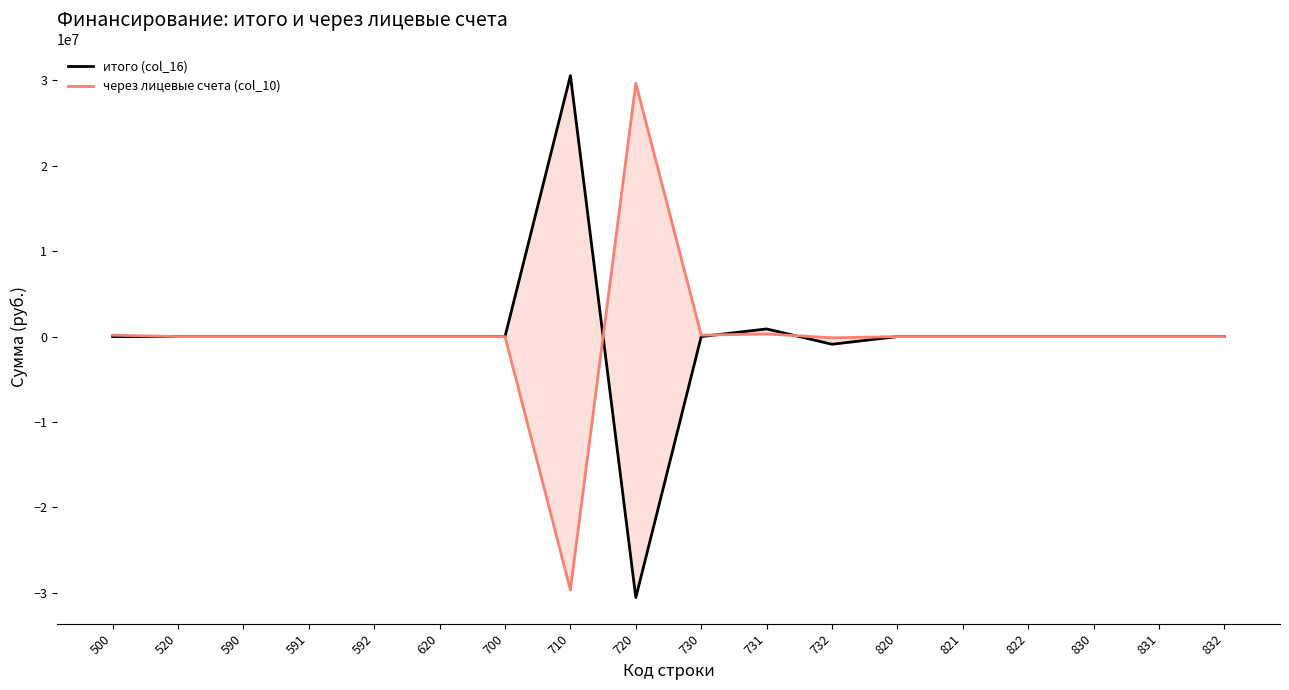

The через лицевые счета (col_10) series shows 0.0 at 822. True or false?

True